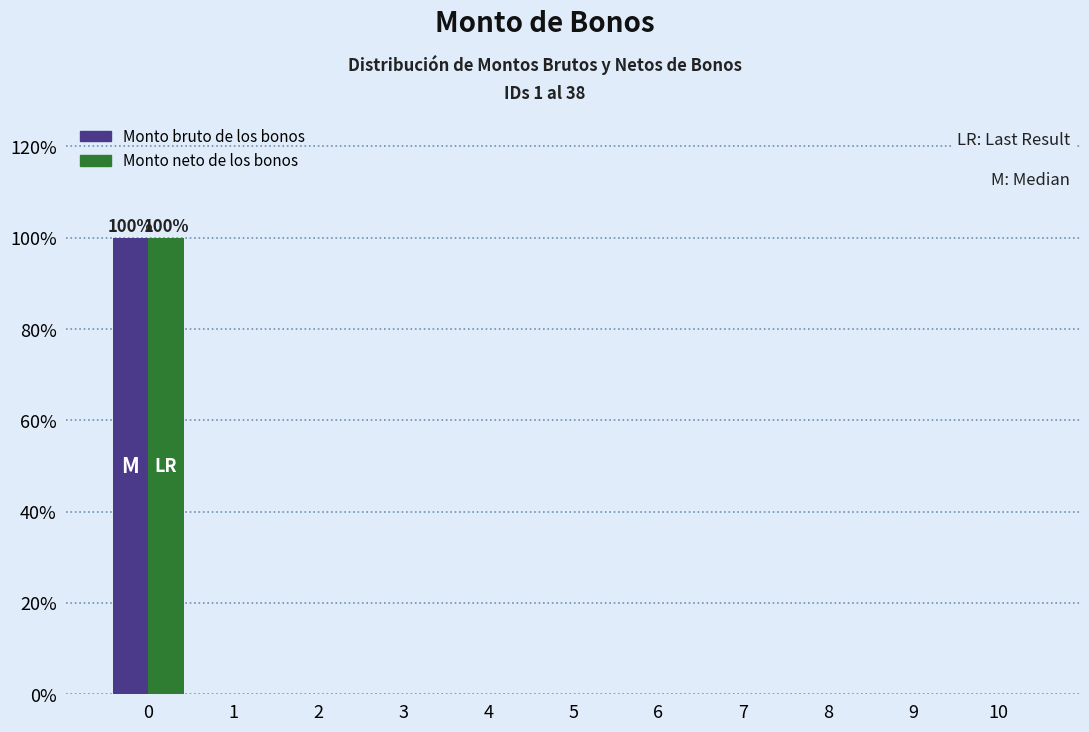

Reading left to right, list all the values displayed in this chart.

Monto bruto de los bonos: 0=100	1=0	2=0	3=0	4=0	5=0	6=0	7=0	8=0	9=0	10=0
Monto neto de los bonos: 0=100	1=0	2=0	3=0	4=0	5=0	6=0	7=0	8=0	9=0	10=0